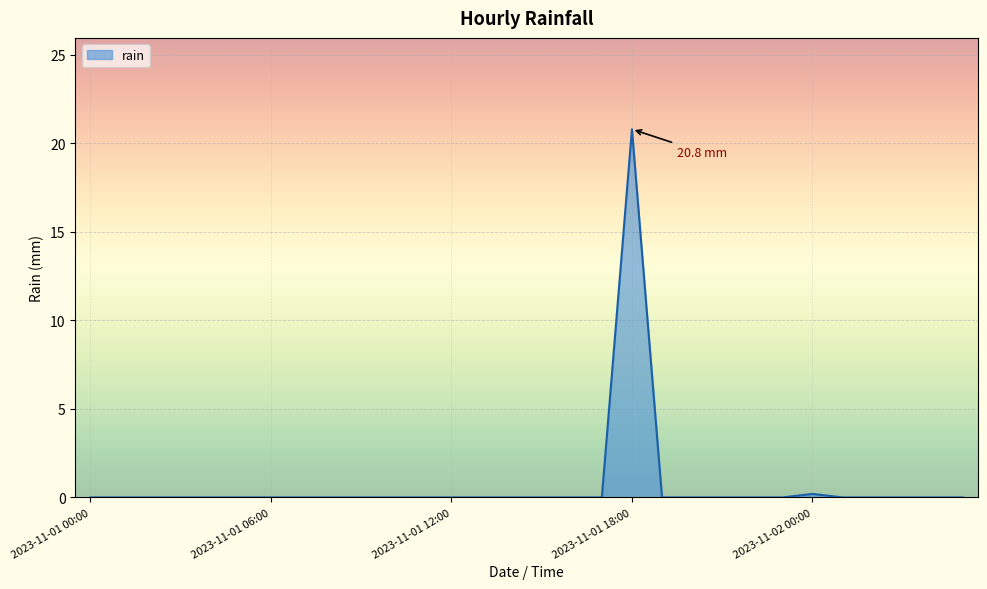

What is the maximum value shown in the chart?

20.8